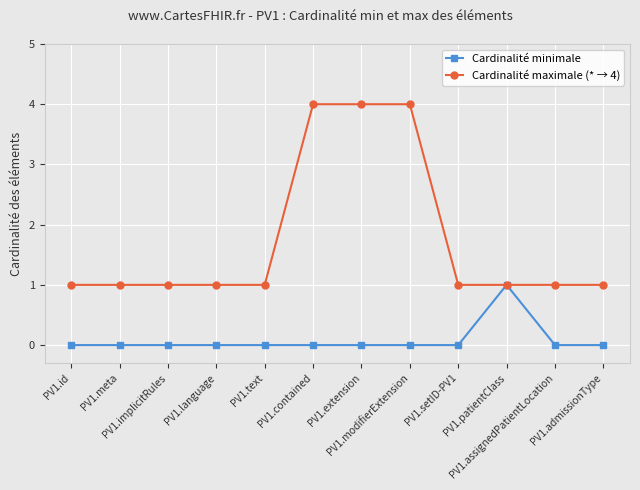

The value of Cardinalité maximale (* → 4) at PV1.contained is 6. True or false?

False